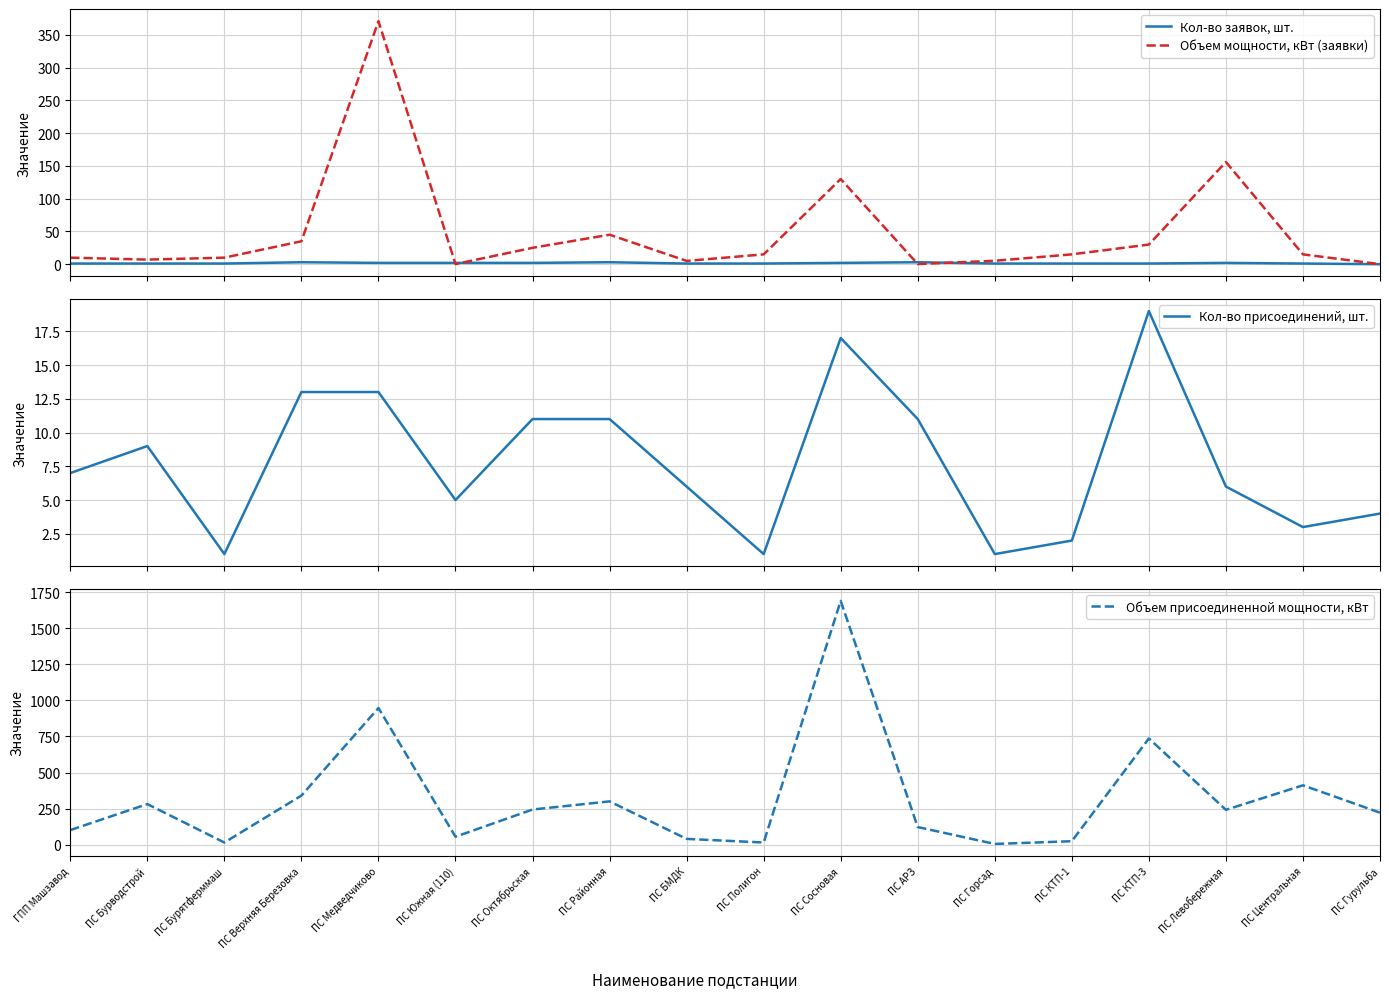

What is the label of the 7th point from the right?

ПС АРЗ